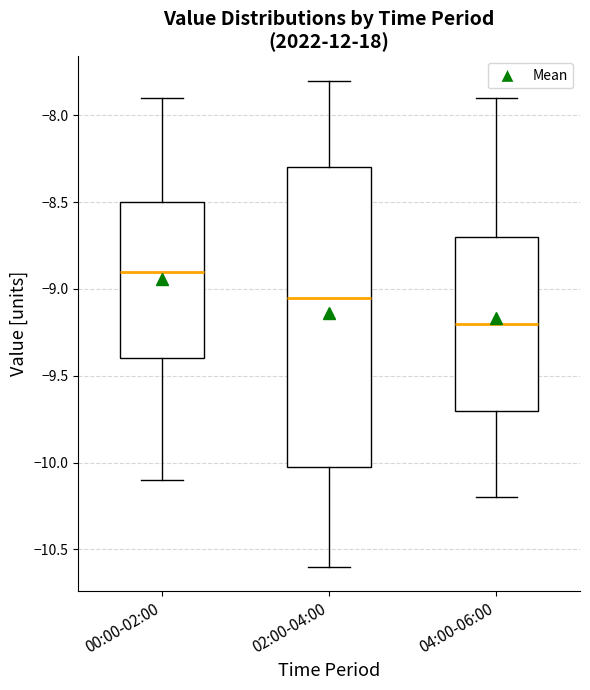

Where does the median line of the box for 02:00-04:00 sit on the y-axis? The values are not printed on the chart, so give them approximately, as read against the axis.

-9.05